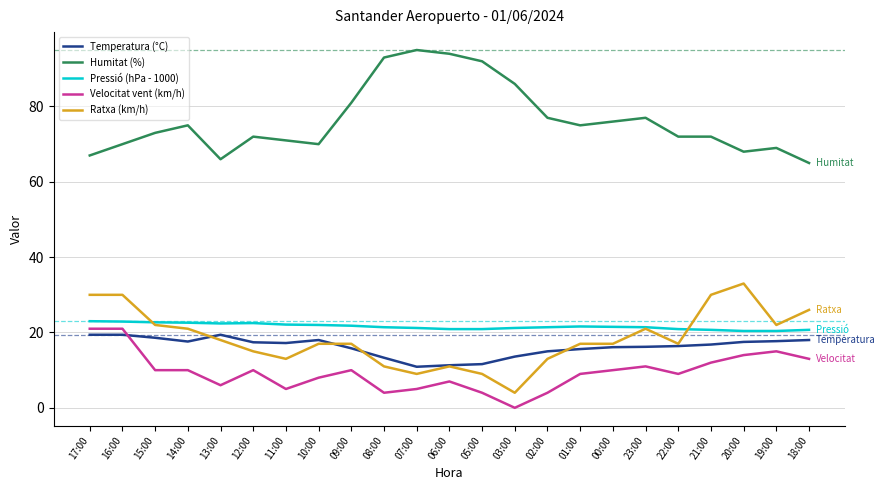

What is the total value across all series at 05:00?

137.5